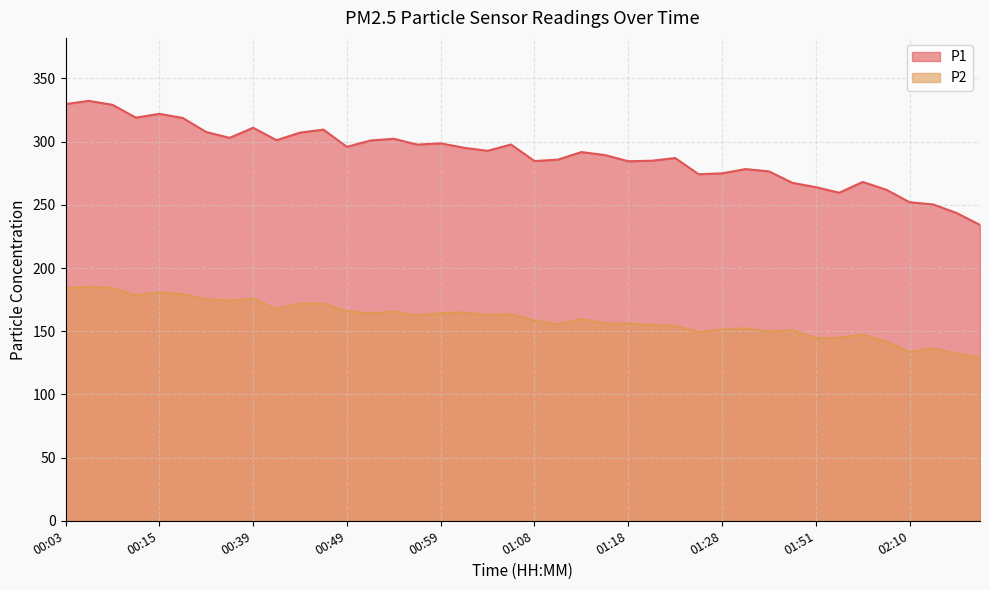

True or false: P1 and P2 intersect in this chart.

False